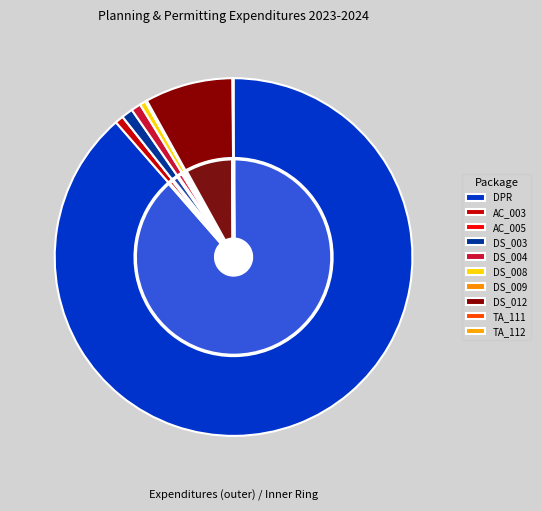

Rank the categories by value from highest to lowest.

DPR, DS_012, DS_003, DS_004, AC_003, DS_008, DS_009, TA_112, TA_111, AC_005